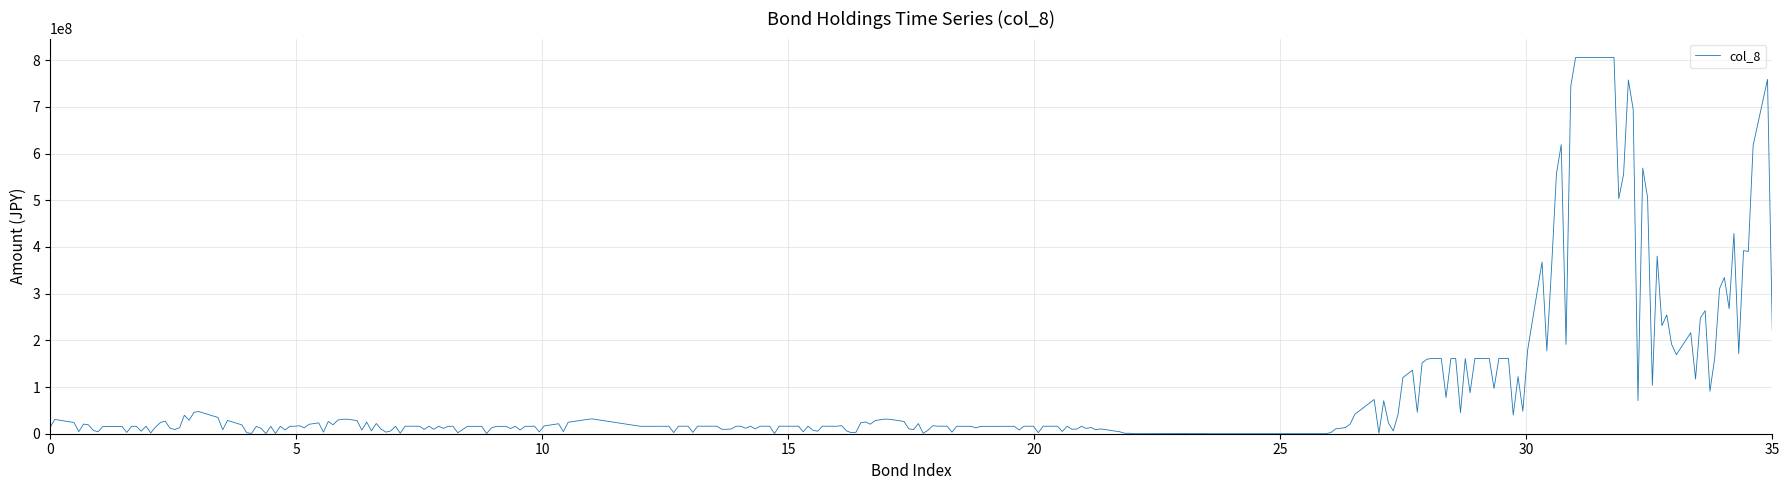

What is the greatest value displayed?

805954148.1